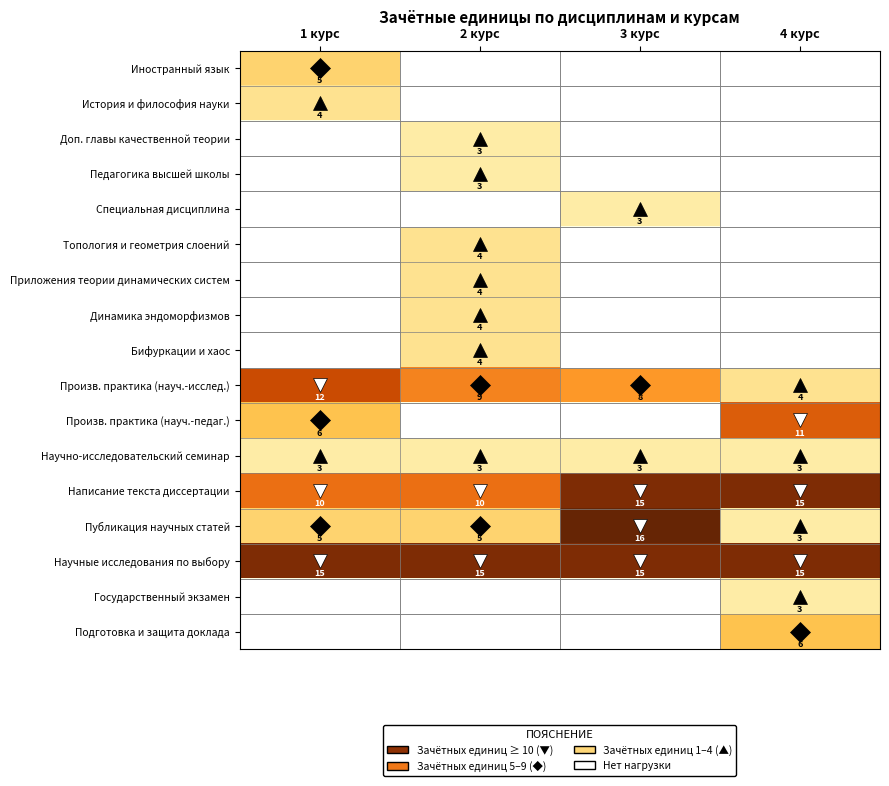

What value does the Научно-исследовательский семинар series have at 4 курс?

3